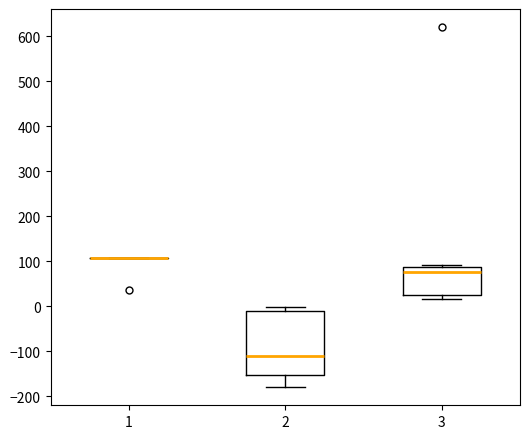

Which box is the tallest, from its lower edge to its upper edge?

2